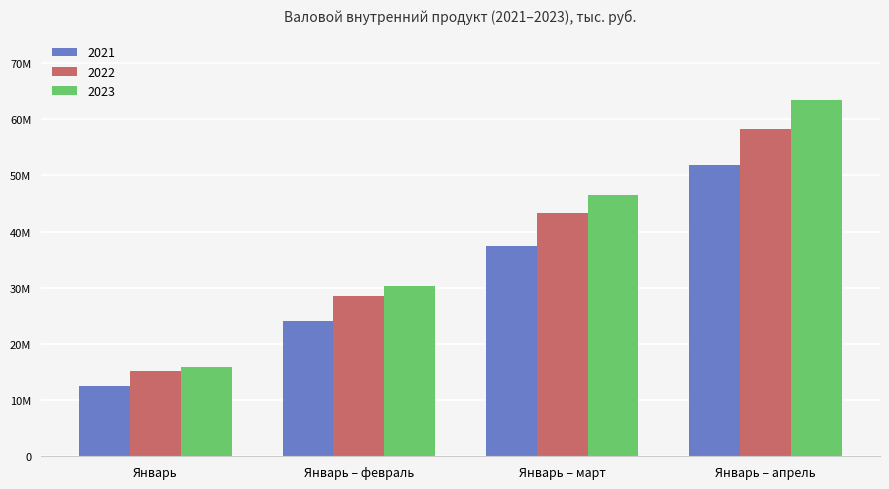

What are all the series names shown in the legend?

2021, 2022, 2023